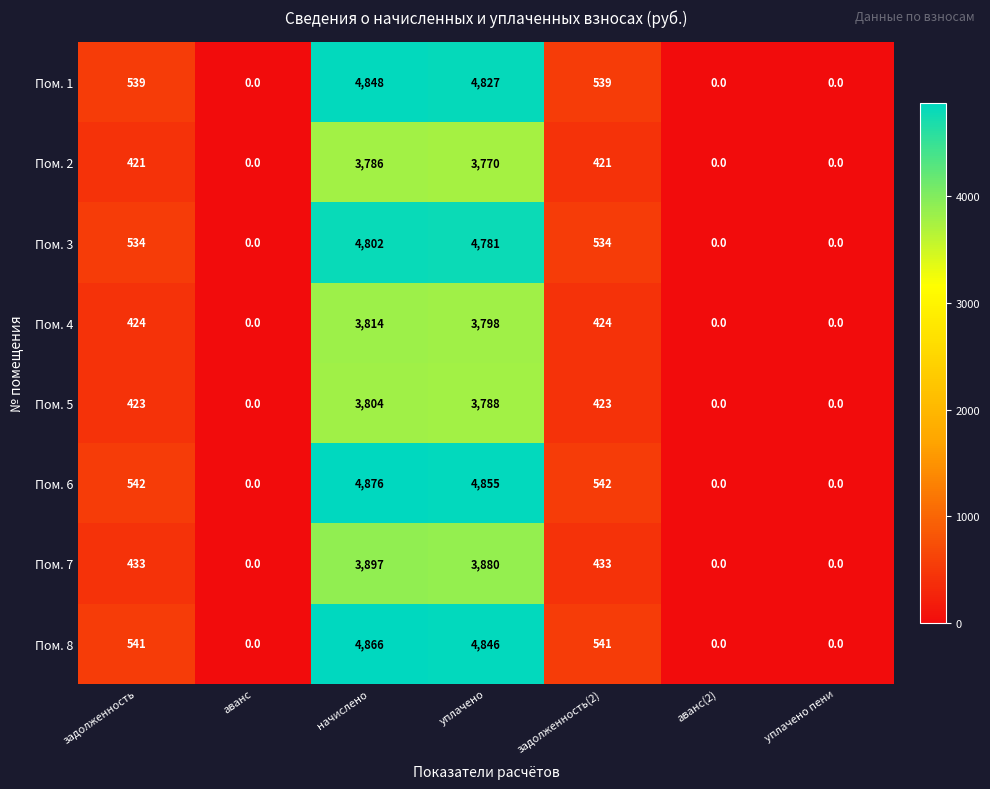

Which series has the largest total across all categories?

Пом. 6